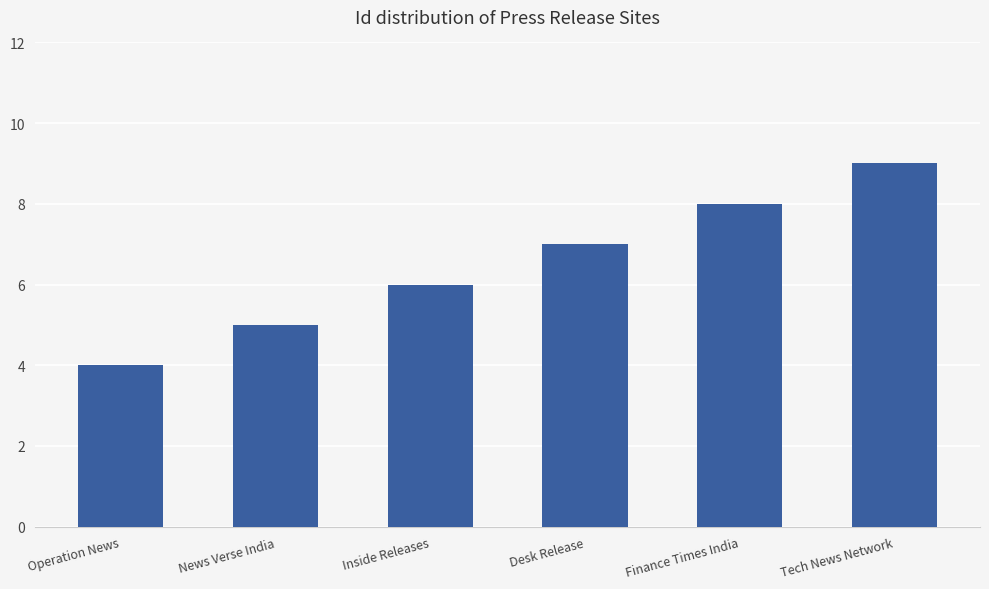

Is it true that the value at News Verse India is 8?

False